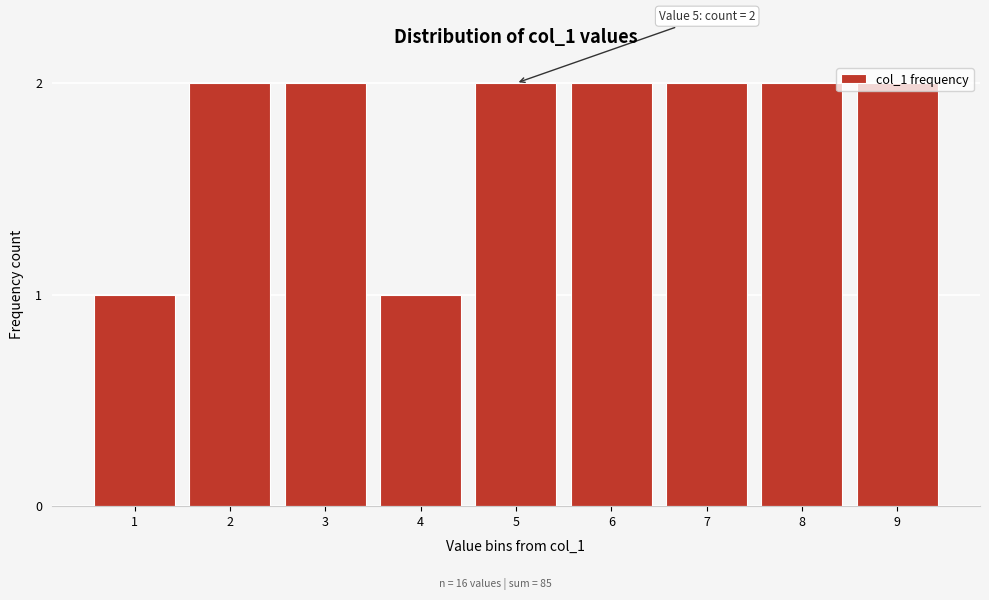

What is the value of the 8th bar from the left?

2